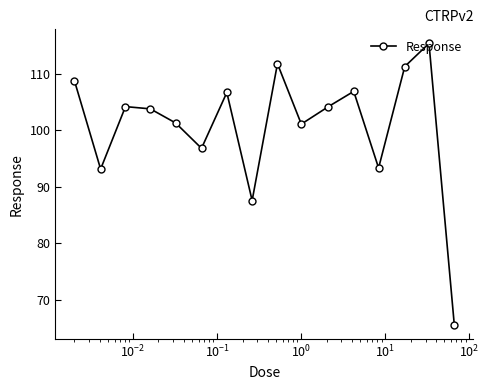

How many interior local peaks (higher than both neighbors) does the data have?

5